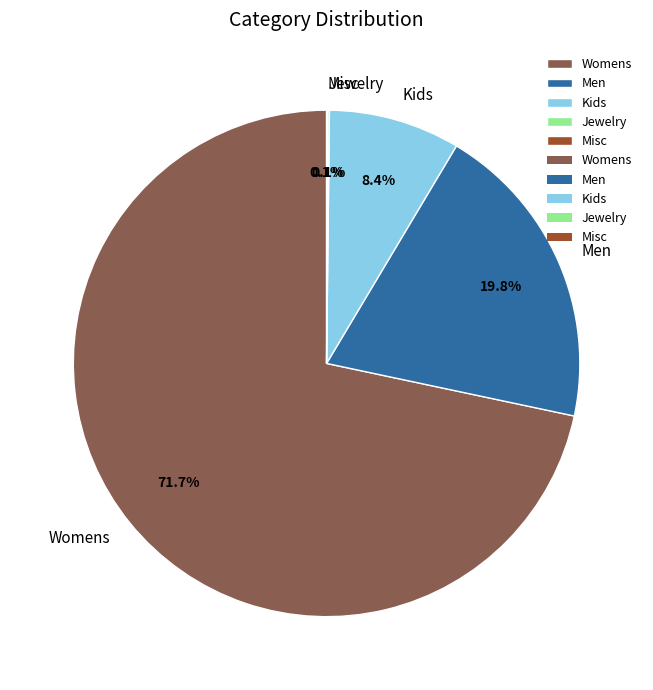

What percentage is the Men slice, to the nearest percent?

20%